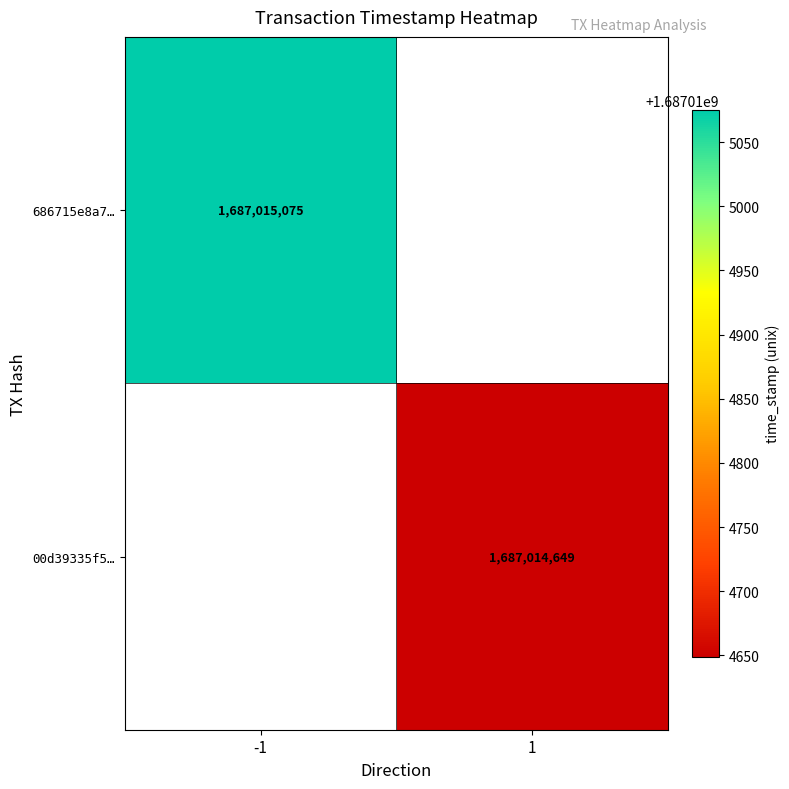

Between 0 and 1, which series saw the biggest shift?

686715e8a76d49125978f612e5dce1807ca2f52